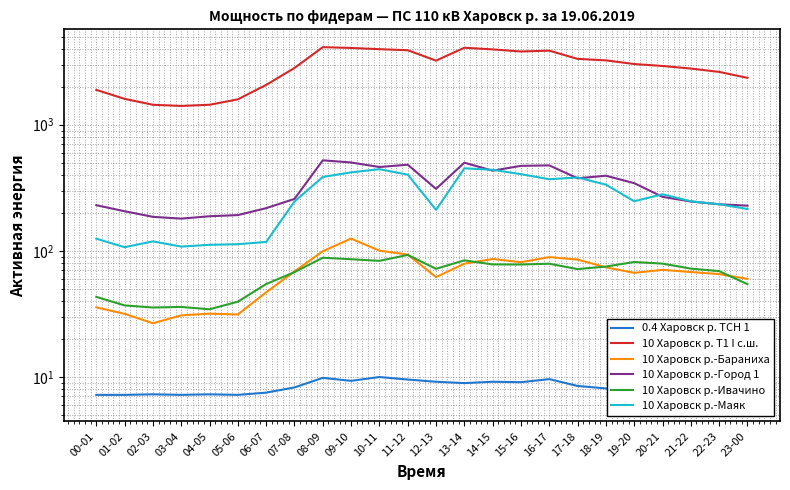

At which label is 10 Харовск р.-Ивачино closest to 63?

07-08